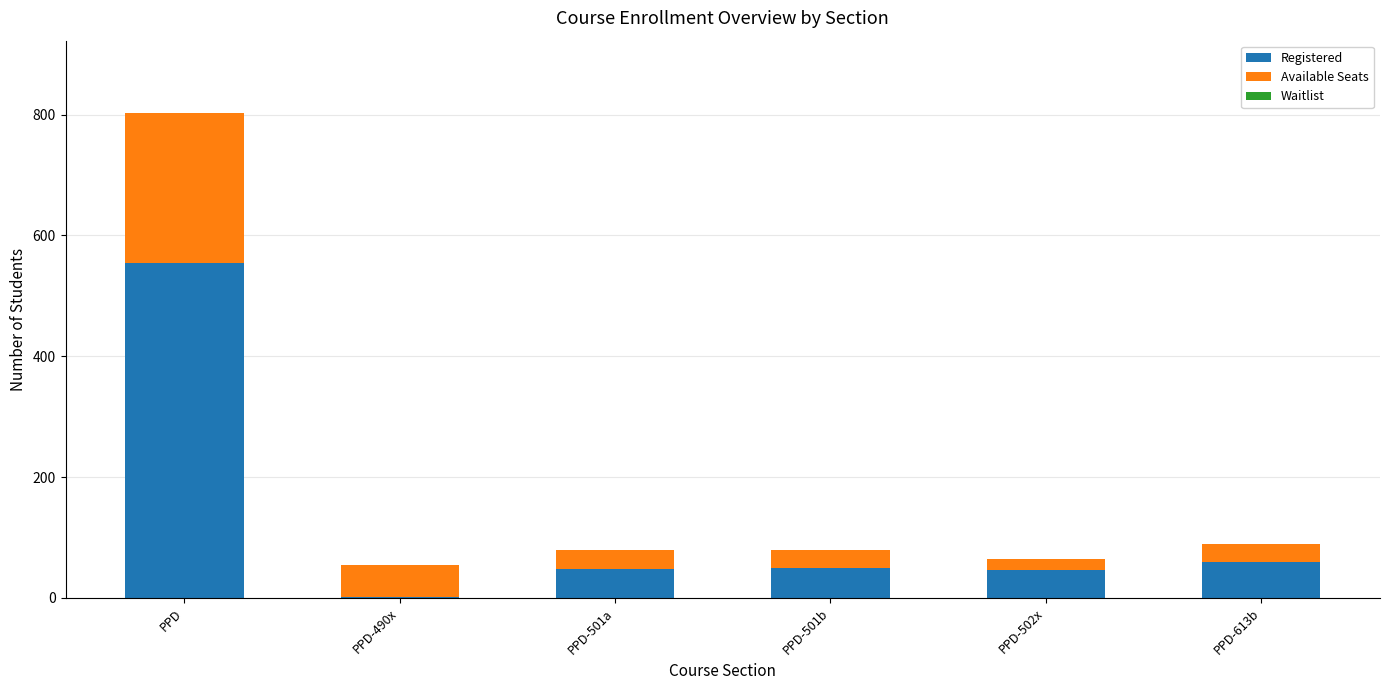

The Registered series shows 1 at PPD-490x. True or false?

True